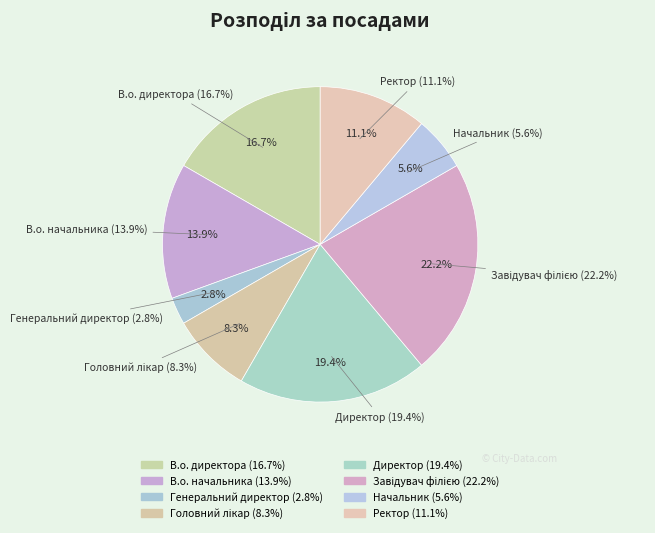

What is the largest slice in the pie chart?

Завідувач філією